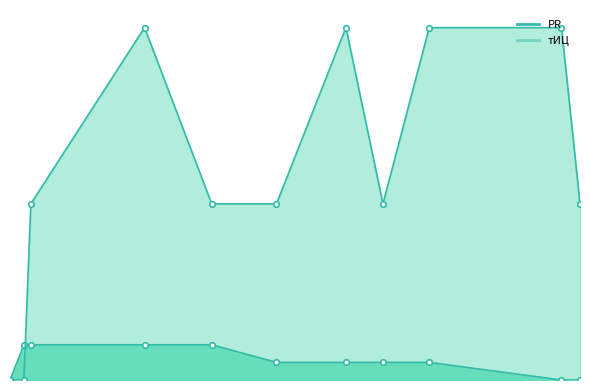

How many data points does each series have?

11